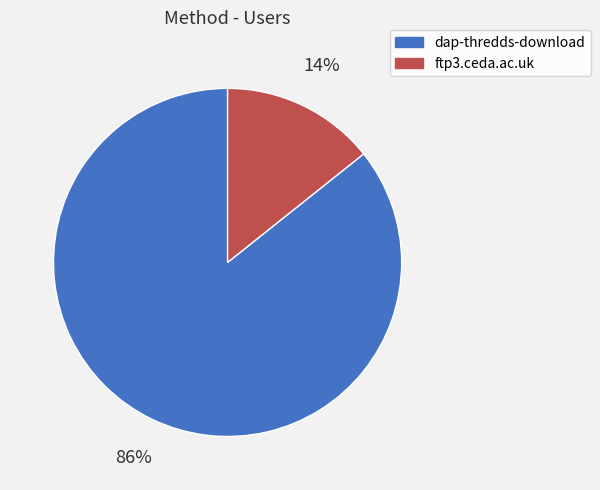

What is the majority slice?

dap-thredds-download